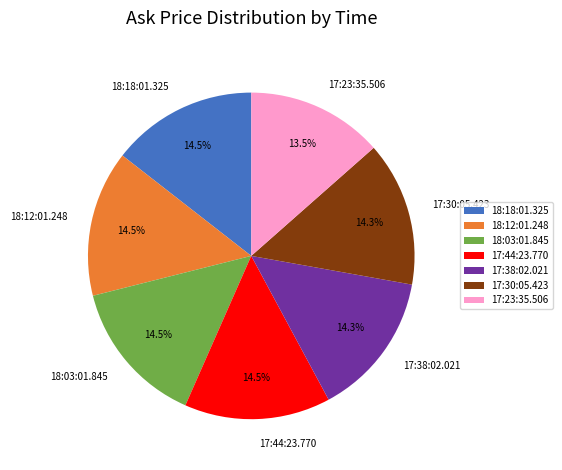

Approximately how many times larger is the value at 17:38:02.021 compared to 18:03:01.845?

1.0